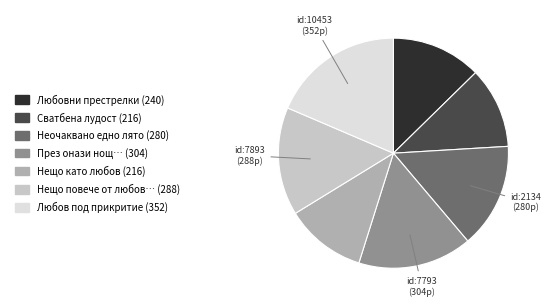

Is there any slice that represents more than half of the pie?

No